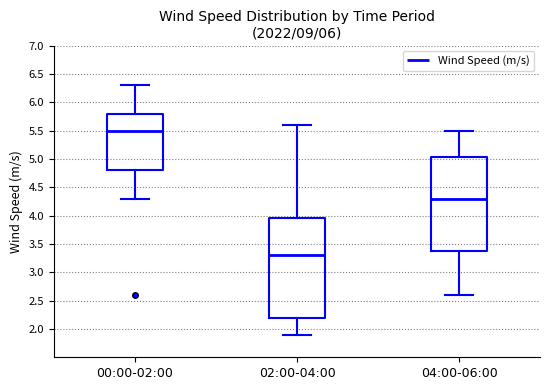

Reading left to right, read every box against the y-axis: the position of its median line, the range the box covers, and the ends of its whiskers. The values are not printed on the chart, so give them approximately, as read against the axis.

00:00-02:00: median 5.50, box 4.80 to 5.80, whiskers 4.30 to 6.30
02:00-04:00: median 3.30, box 2.20 to 3.95, whiskers 1.90 to 5.60
04:00-06:00: median 4.30, box 3.40 to 5.05, whiskers 2.60 to 5.50